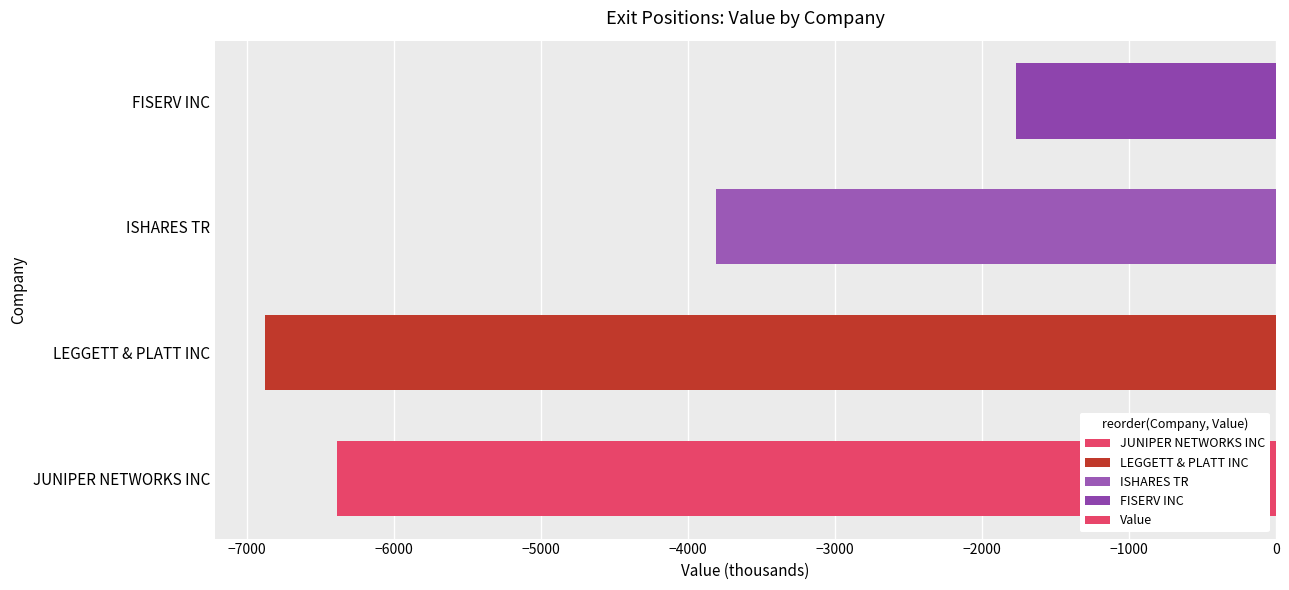

What value does the data have at FISERV INC?

-1770